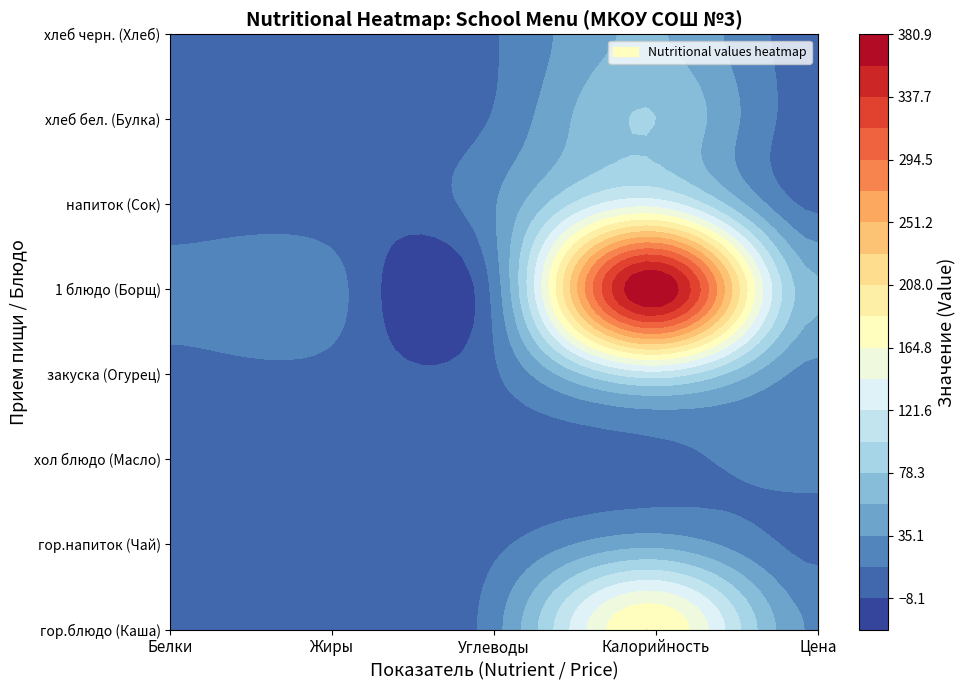

How many categories are shown in the chart?

5